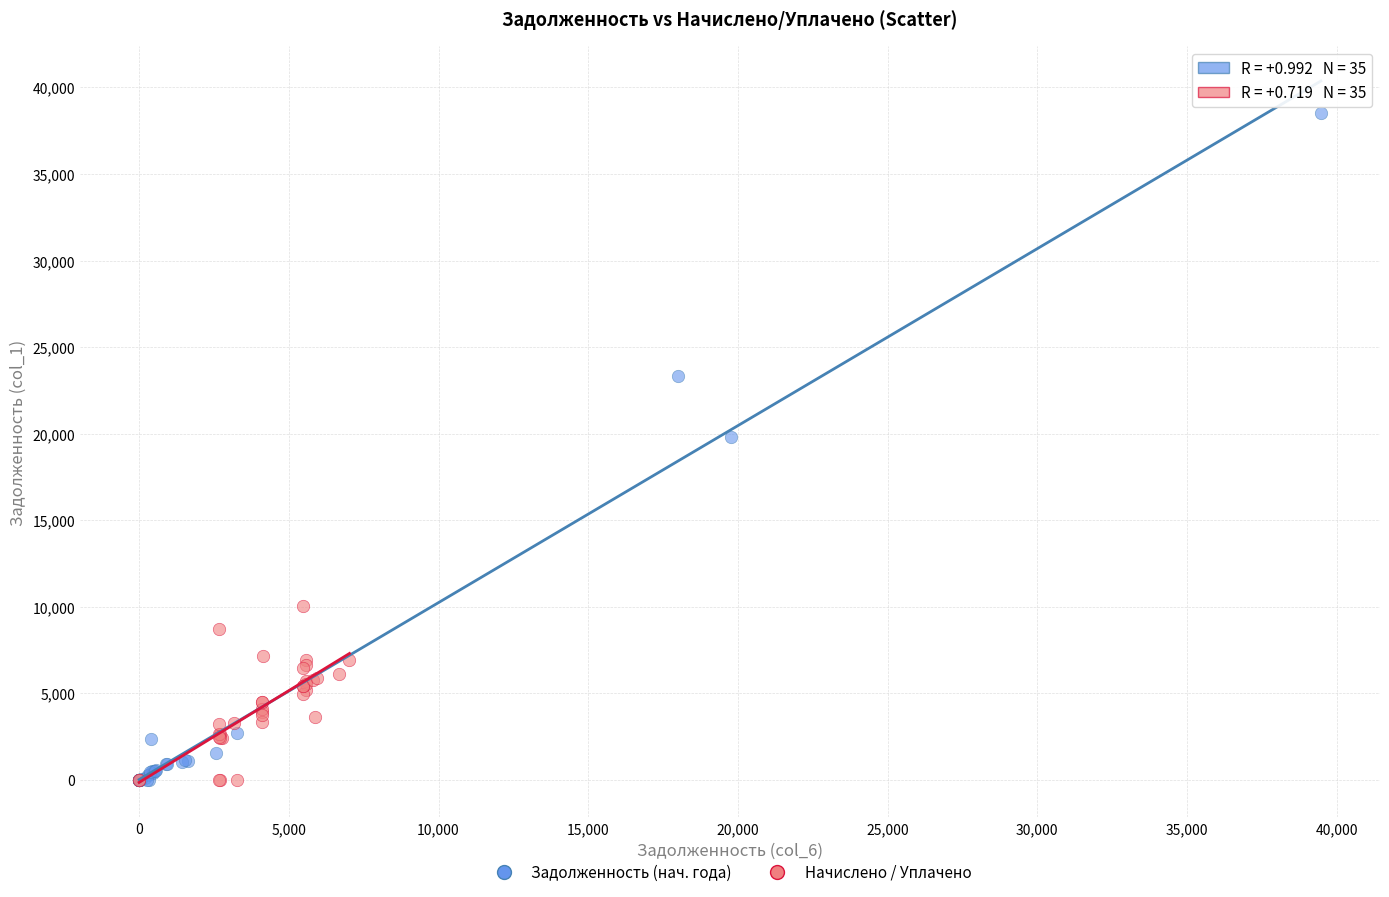

Which series has the widest spread of Y values?

Задолженность (нач. года)